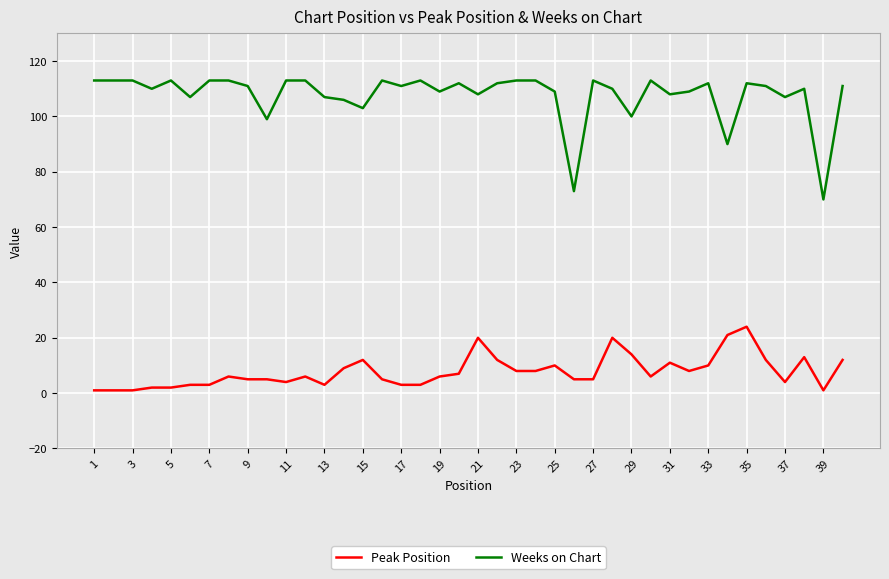

True or false: Peak Position and Weeks on Chart cross at least once.

False